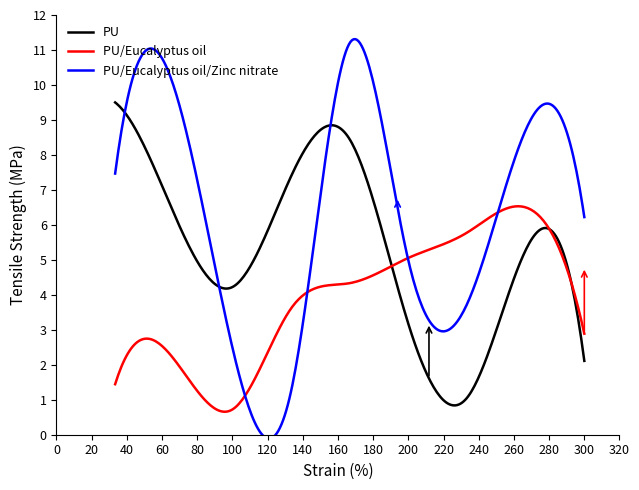

What is the average value of the PU/Eucalyptus oil series?

3.9